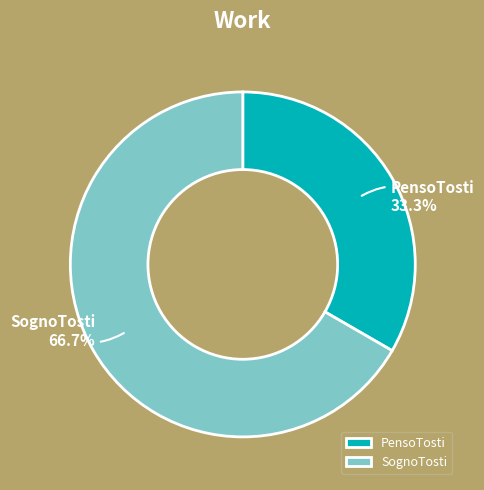

How much of the chart is everything except SognoTosti?

33.3%